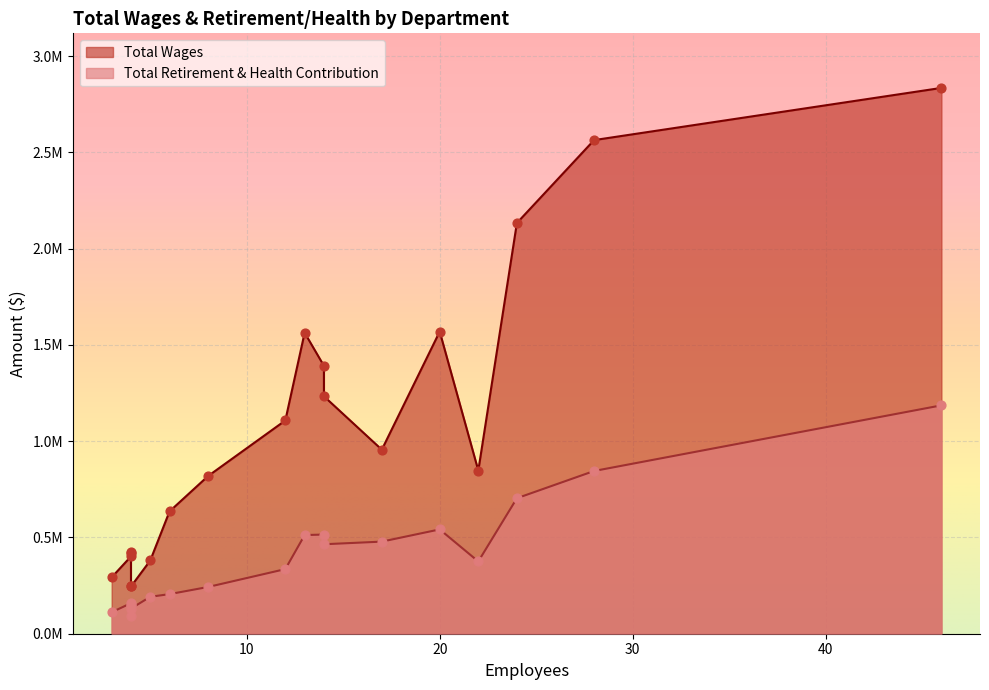

Which series has the largest total across all categories?

Total Wages